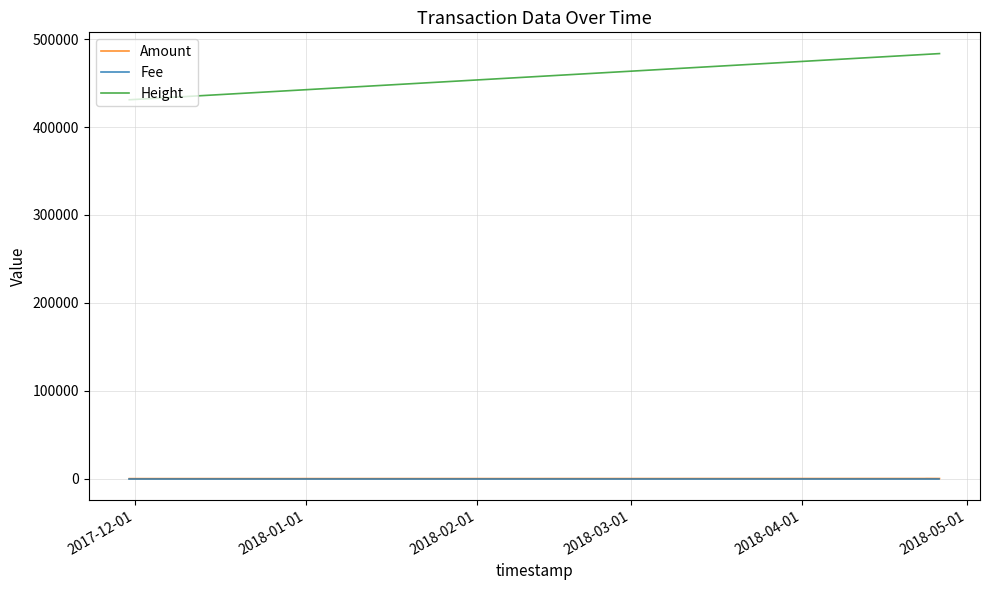

The value of Amount at 2017-12-01 is 0.4. True or false?

False